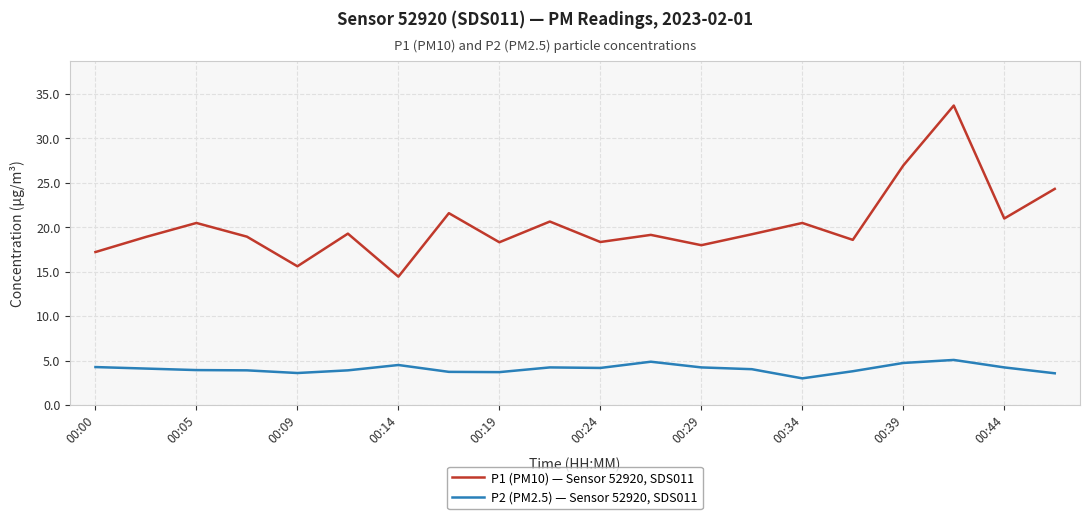

True or false: P1 (PM10) — Sensor 52920, SDS011 and P2 (PM2.5) — Sensor 52920, SDS011 cross at least once.

False